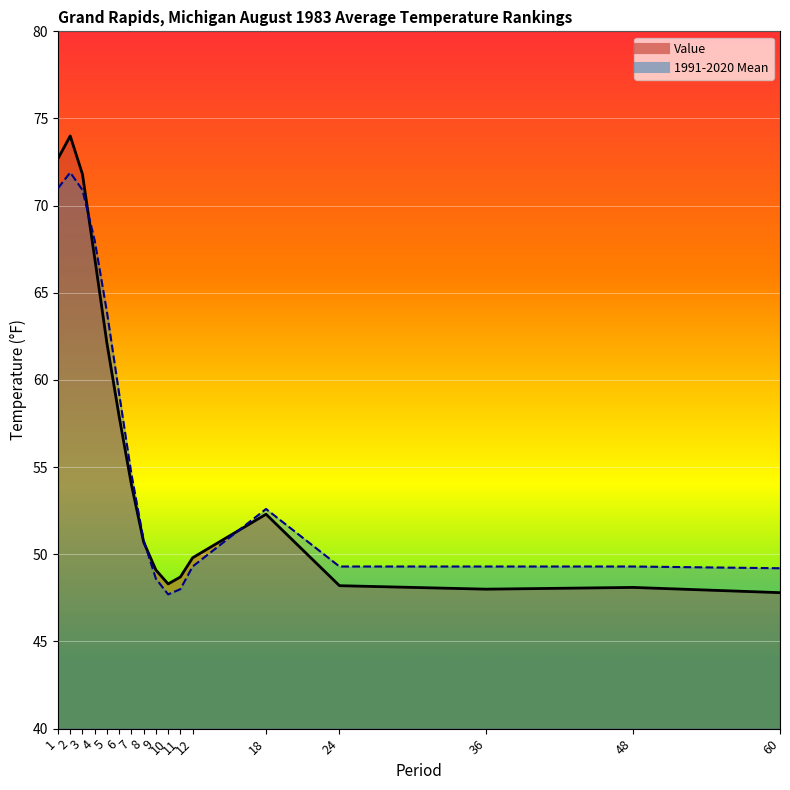

Where do 1991-2020 Mean and Value first cross each other?

3 and 4